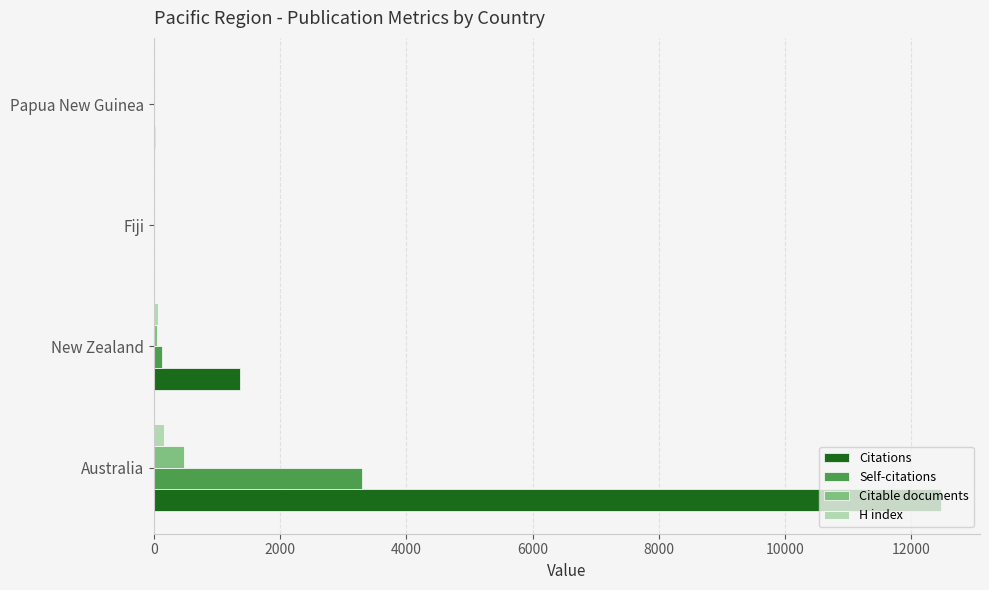

True or false: Citations has a value of 1369 at New Zealand.

True